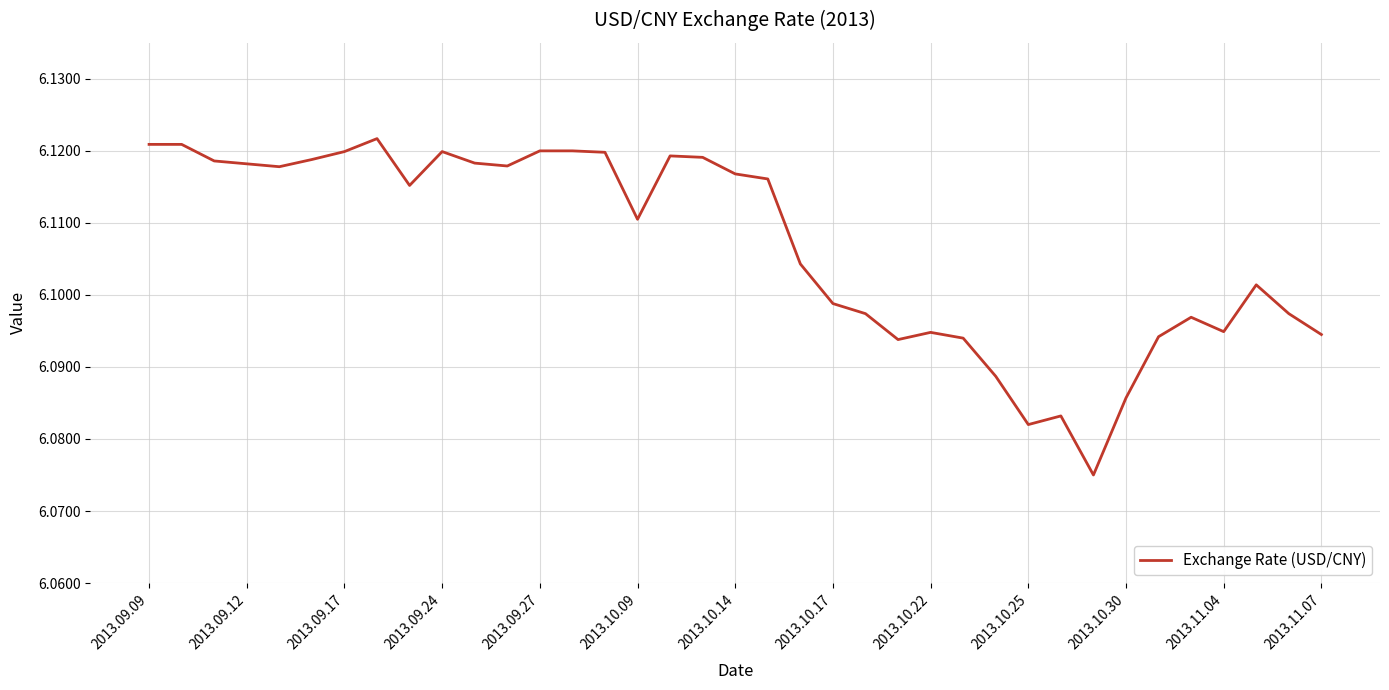

True or false: the data has more than 1 interior local peaks.

True